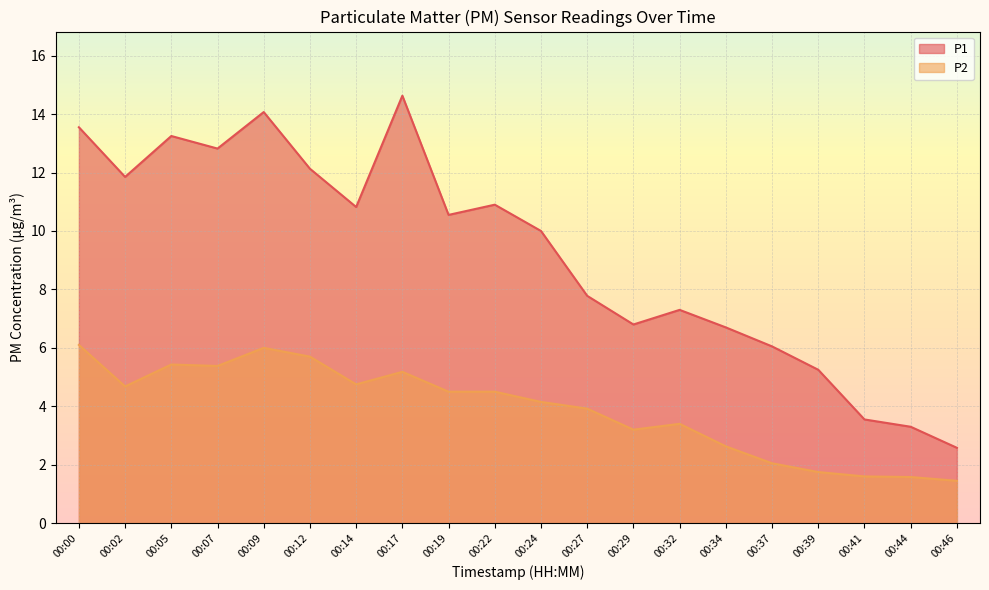

True or false: P2 and P1 cross at least once.

False